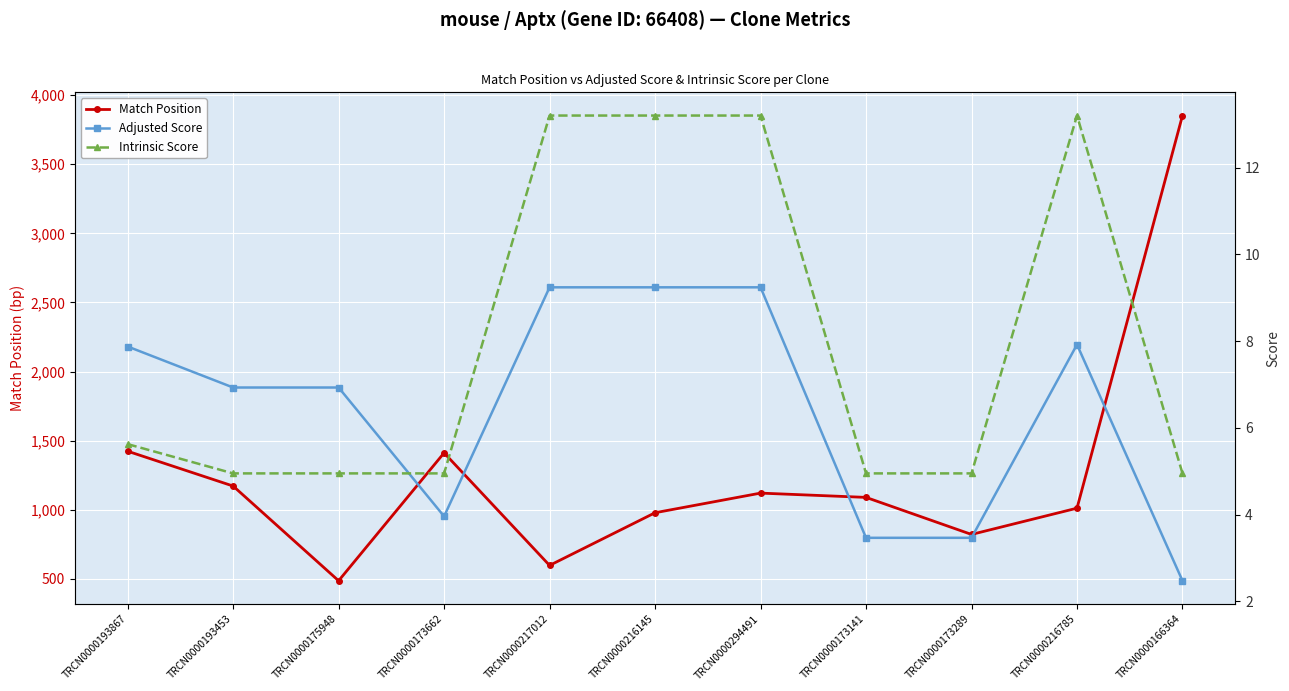

What is the label of the 1st point from the right?

TRCN0000166364